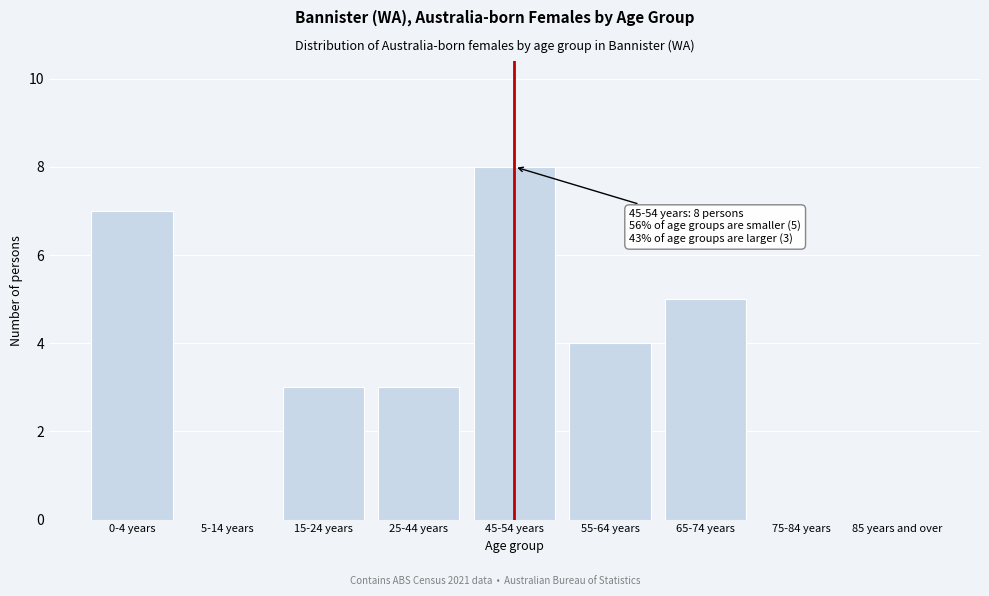

Reading left to right, transcribe all the data shown in this chart.

0-4 years=7	5-14 years=0	15-24 years=3	25-44 years=3	45-54 years=8	55-64 years=4	65-74 years=5	75-84 years=0	85 years and over=0